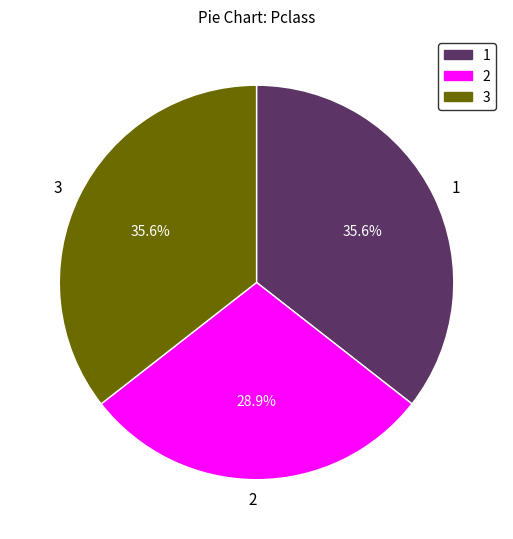

Does any single category account for the majority?

No